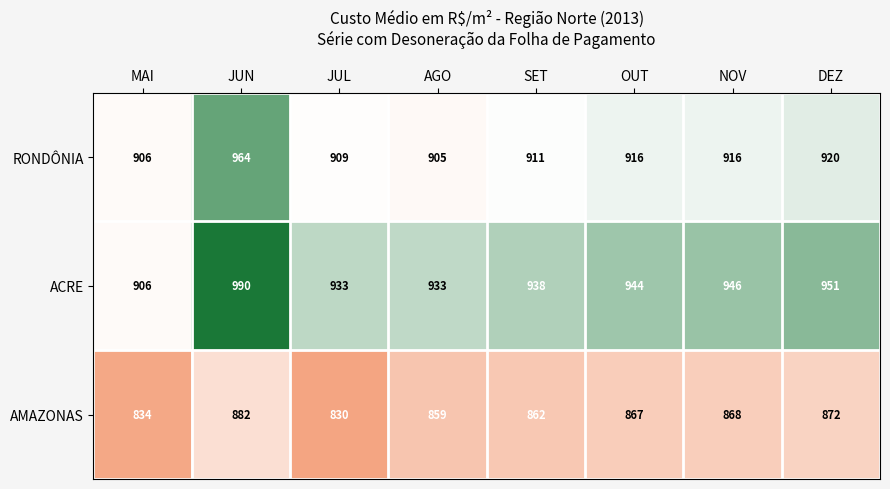

Is it true that RONDÔNIA equals 916 at OUT?

True